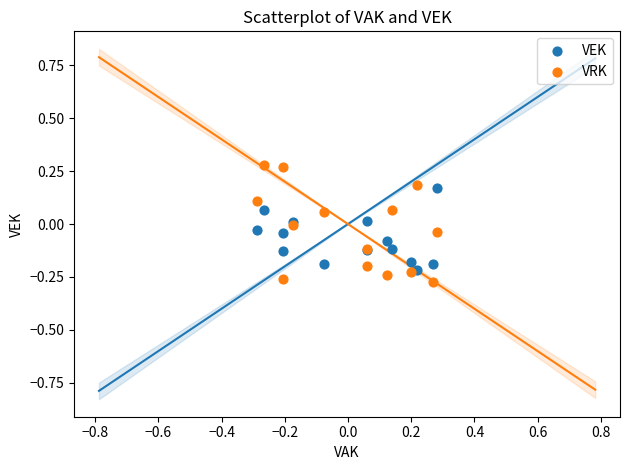

Which series has the widest spread of Y values?

VRK